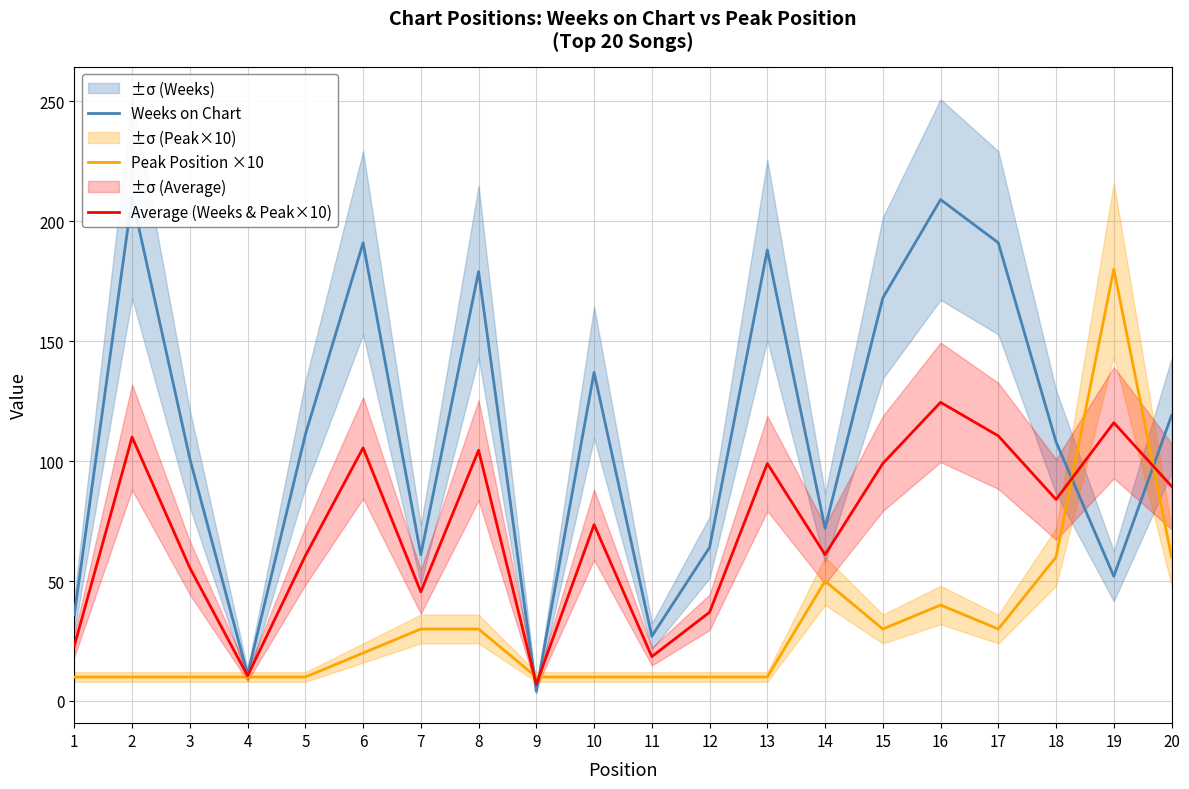

How many intersections are there between Average (Weeks & Peak×10) and Weeks on Chart?

4